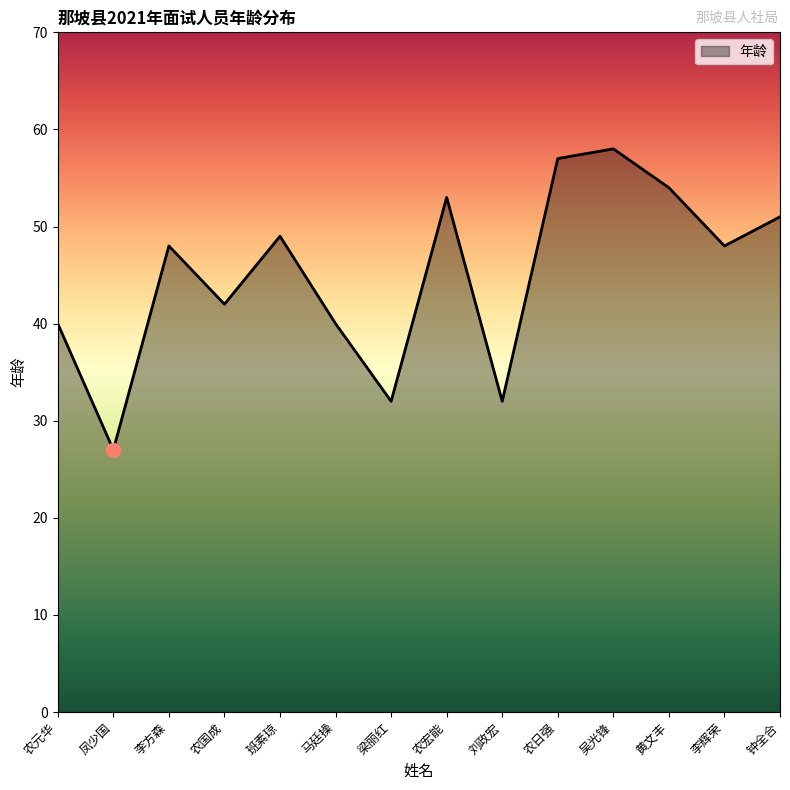

At which category does the data reach its first local valley?

凤少国